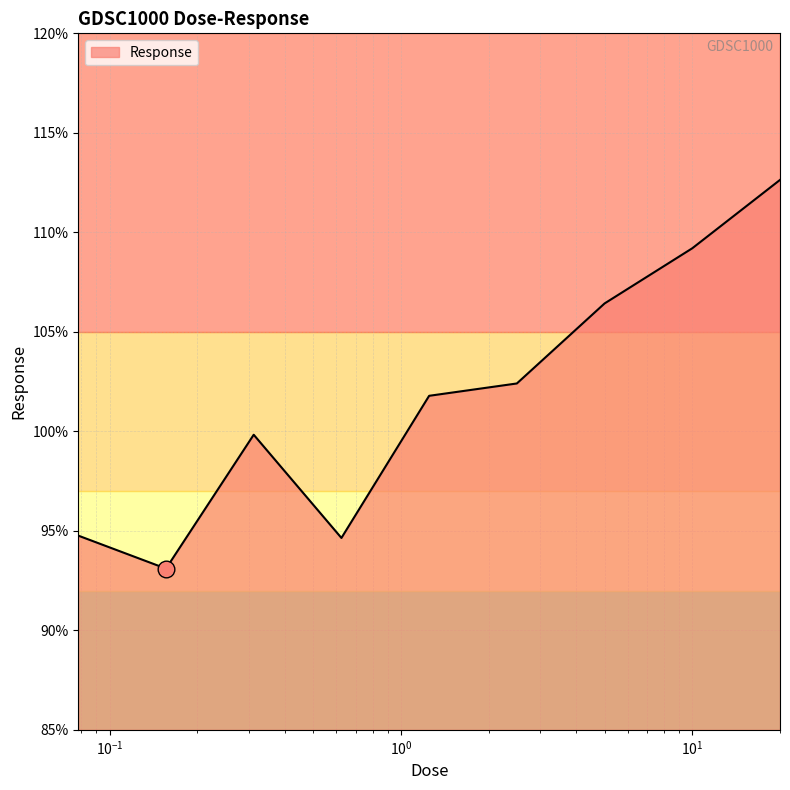

What is the minimum value shown in the chart?

93.1